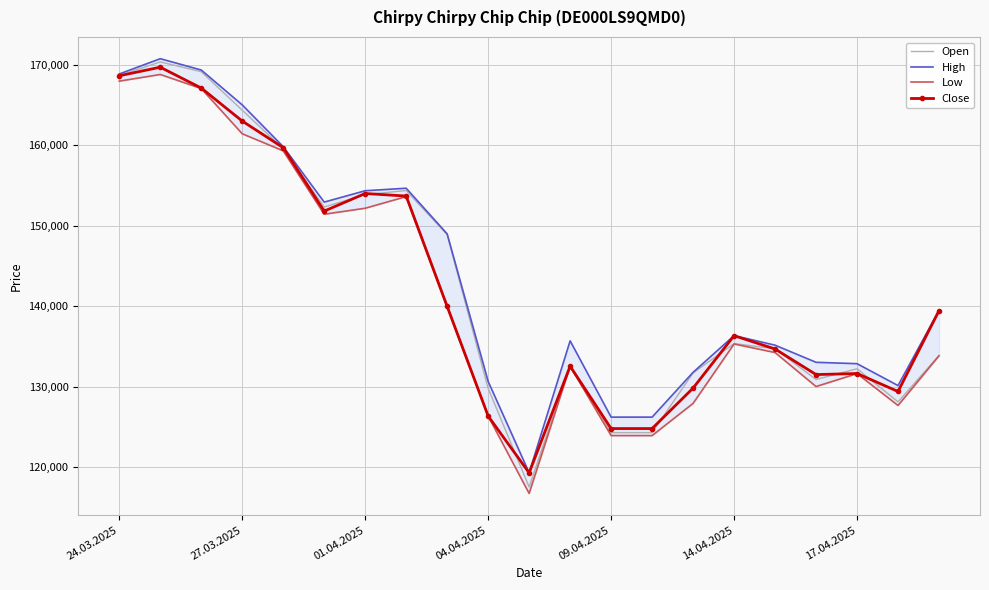

List the series in order of their peak value, lowest first.

Low, Close, Open, High